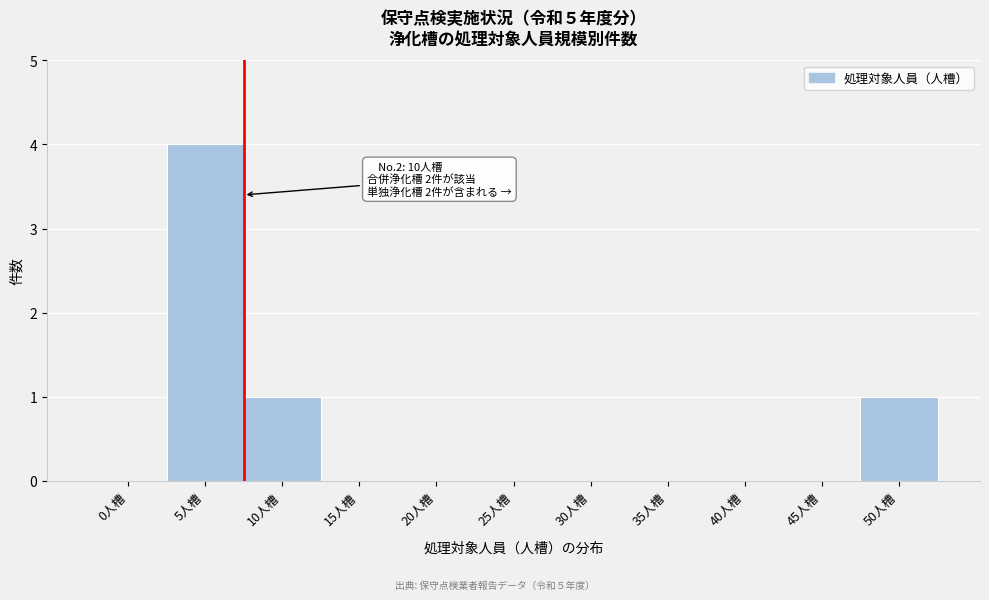

Reading left to right, extract all data points from this chart.

0人槽=0	5人槽=4	10人槽=1	15人槽=0	20人槽=0	25人槽=0	30人槽=0	35人槽=0	40人槽=0	45人槽=0	50人槽=1